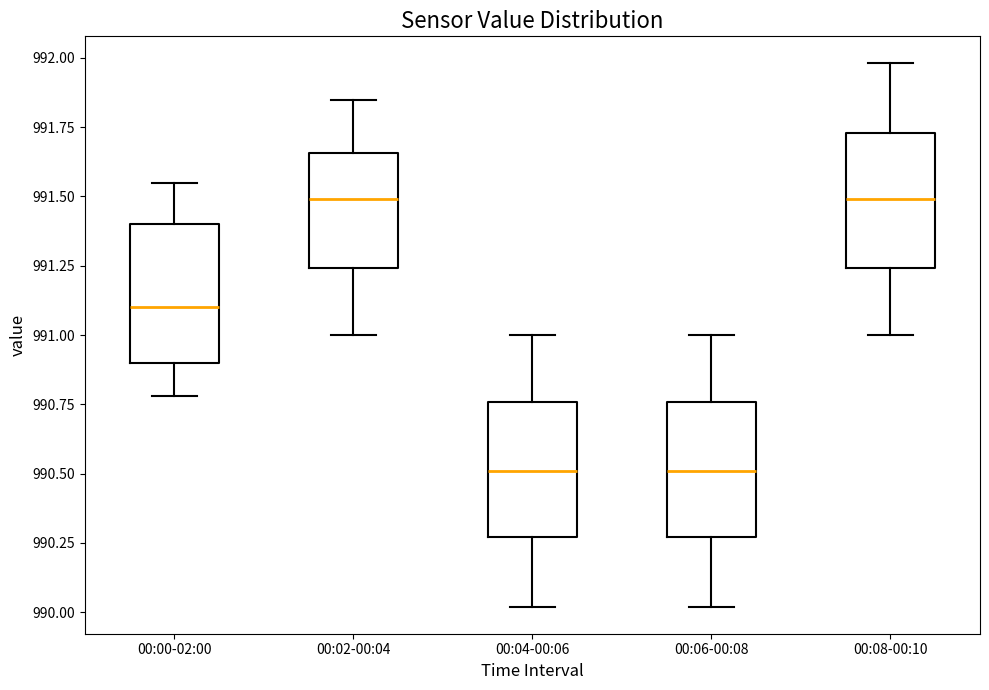

Reading left to right, transcribe this box plot: for each box, give where its median line is, the range the box spans, and where its two whiskers end, as read against the y-axis. The values are not printed on the chart, so give them approximately, as read against the axis.

00:00-02:00: median 991.10, box 990.90 to 991.40, whiskers 990.80 to 991.55
00:02-00:04: median 991.50, box 991.25 to 991.65, whiskers 991.00 to 991.85
00:04-00:06: median 990.50, box 990.25 to 990.75, whiskers 990.00 to 991.00
00:06-00:08: median 990.50, box 990.25 to 990.75, whiskers 990.00 to 991.00
00:08-00:10: median 991.50, box 991.25 to 991.75, whiskers 991.00 to 992.00